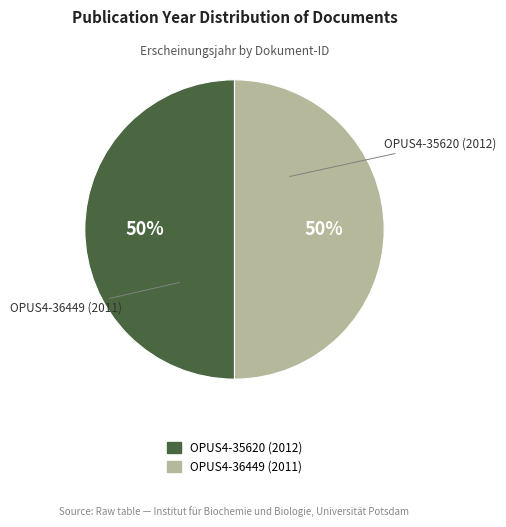

What is the ratio of the value at OPUS4-35620 (2012) to the value at OPUS4-36449 (2011)?

1.0